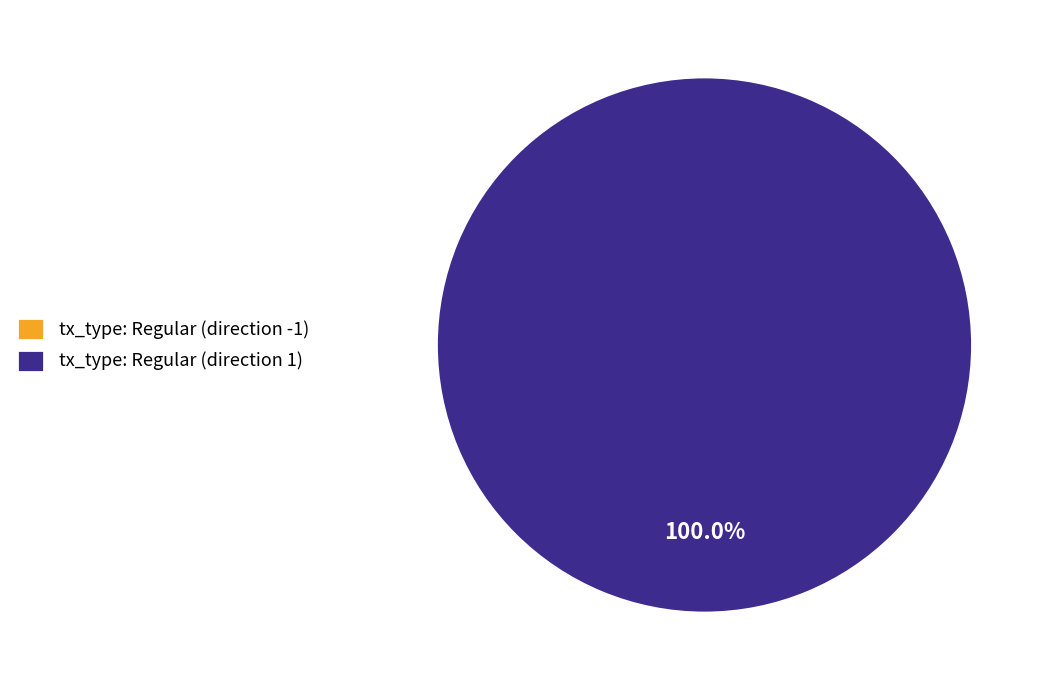

To the nearest percent, what is the combined percentage of tx_type: Regular (direction 1) and tx_type: Regular (direction -1)?

100%